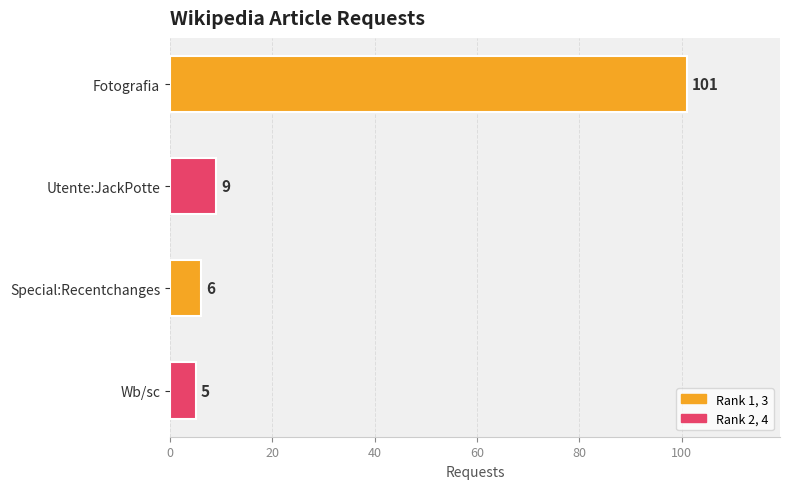

The chart shows a value of 6 at Special:Recentchanges. True or false?

True